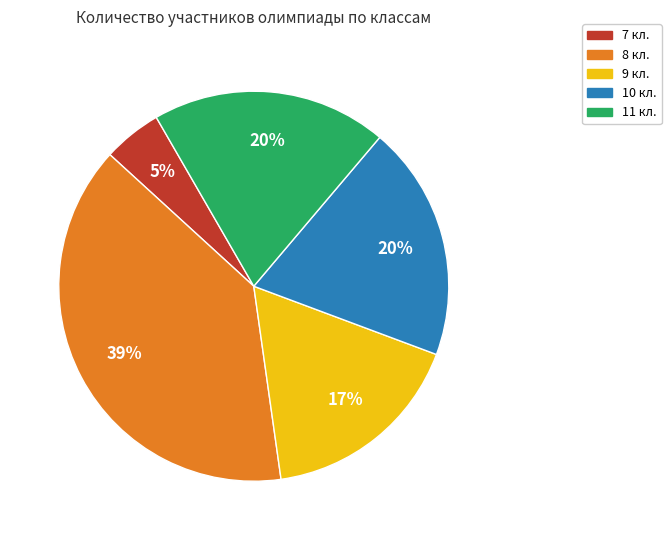

How many slices are in this pie chart?

5